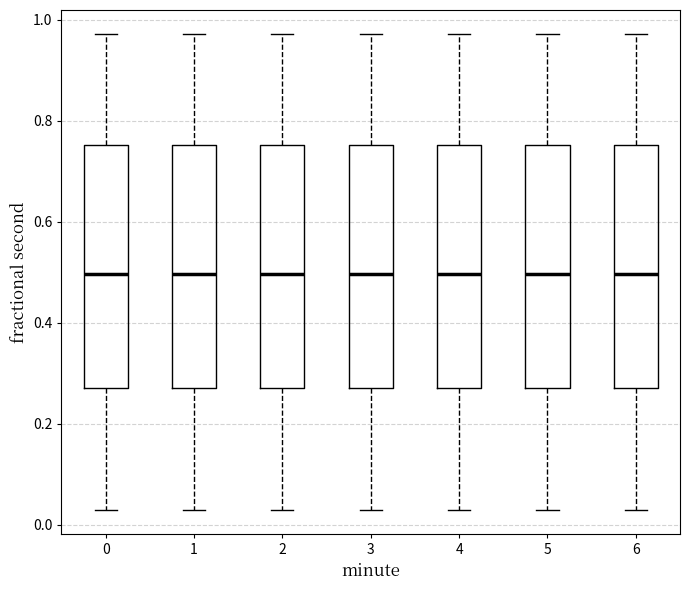

Reading left to right, read every box against the y-axis: the position of its median line, the range the box covers, and the ends of its whiskers. The values are not printed on the chart, so give them approximately, as read against the axis.

0: median 0.50, box 0.28 to 0.76, whiskers 0.02 to 0.98
1: median 0.50, box 0.28 to 0.76, whiskers 0.02 to 0.98
2: median 0.50, box 0.28 to 0.76, whiskers 0.02 to 0.98
3: median 0.50, box 0.28 to 0.76, whiskers 0.02 to 0.98
4: median 0.50, box 0.28 to 0.76, whiskers 0.02 to 0.98
5: median 0.50, box 0.28 to 0.76, whiskers 0.02 to 0.98
6: median 0.50, box 0.28 to 0.76, whiskers 0.02 to 0.98